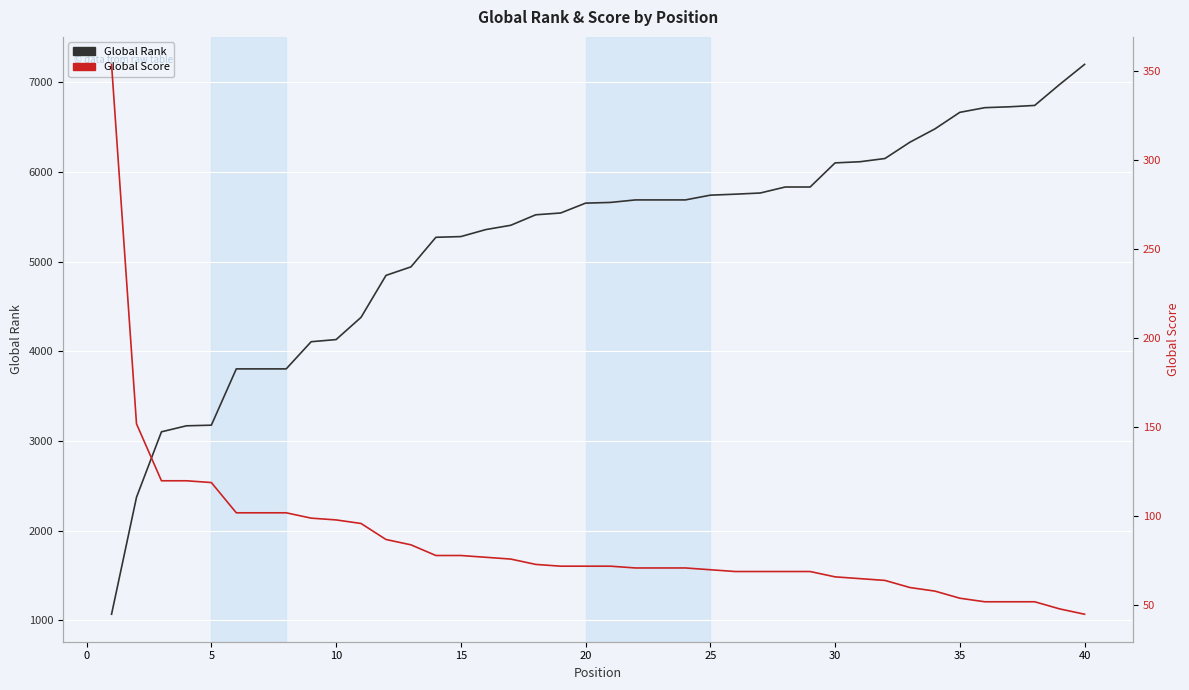

What is the value of the Global Rank point at the 13th from the left?

4941